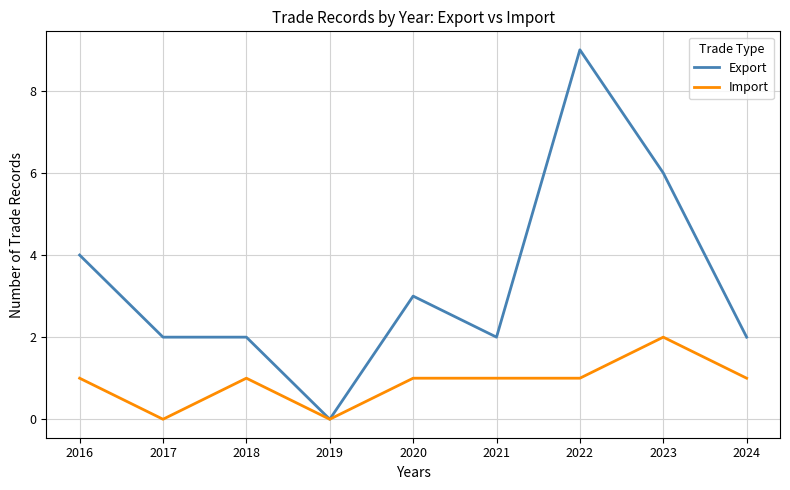

What is the difference between the second highest and second lowest values in the Import series?

1